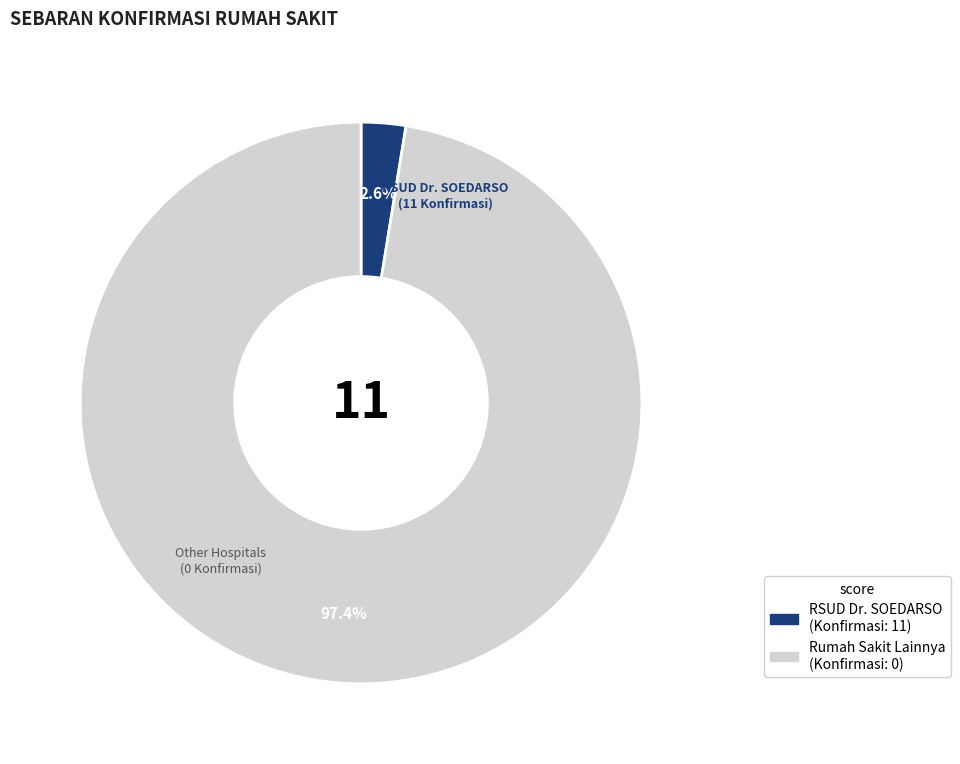

Count the number of slices in the pie.

2